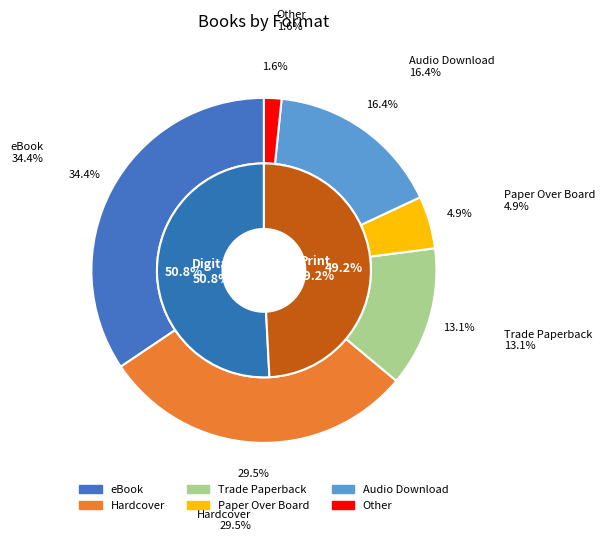

Does Trade Paperback account for over 50% of the chart?

No